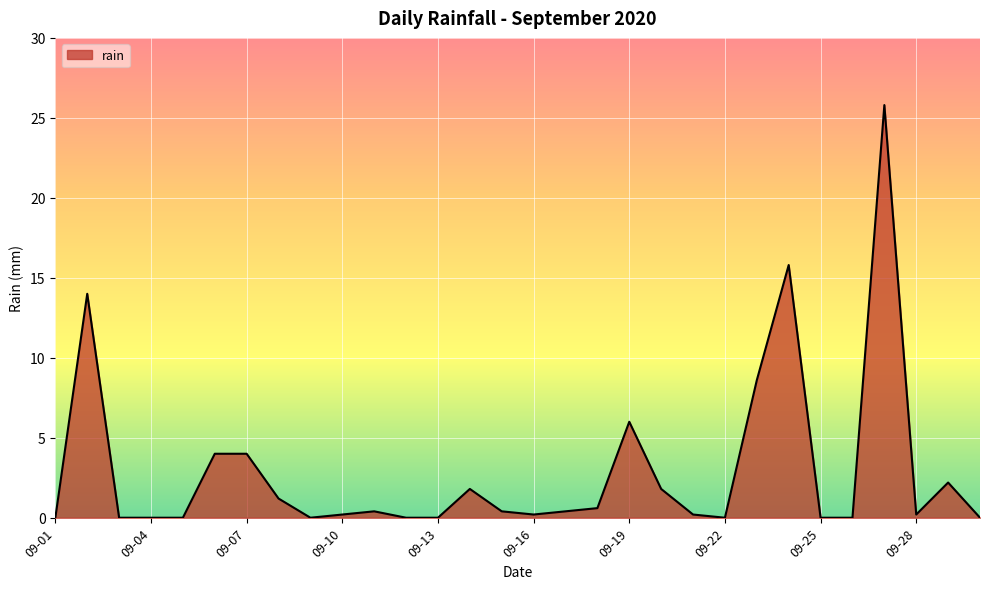

What is the maximum value shown in the chart?

25.8